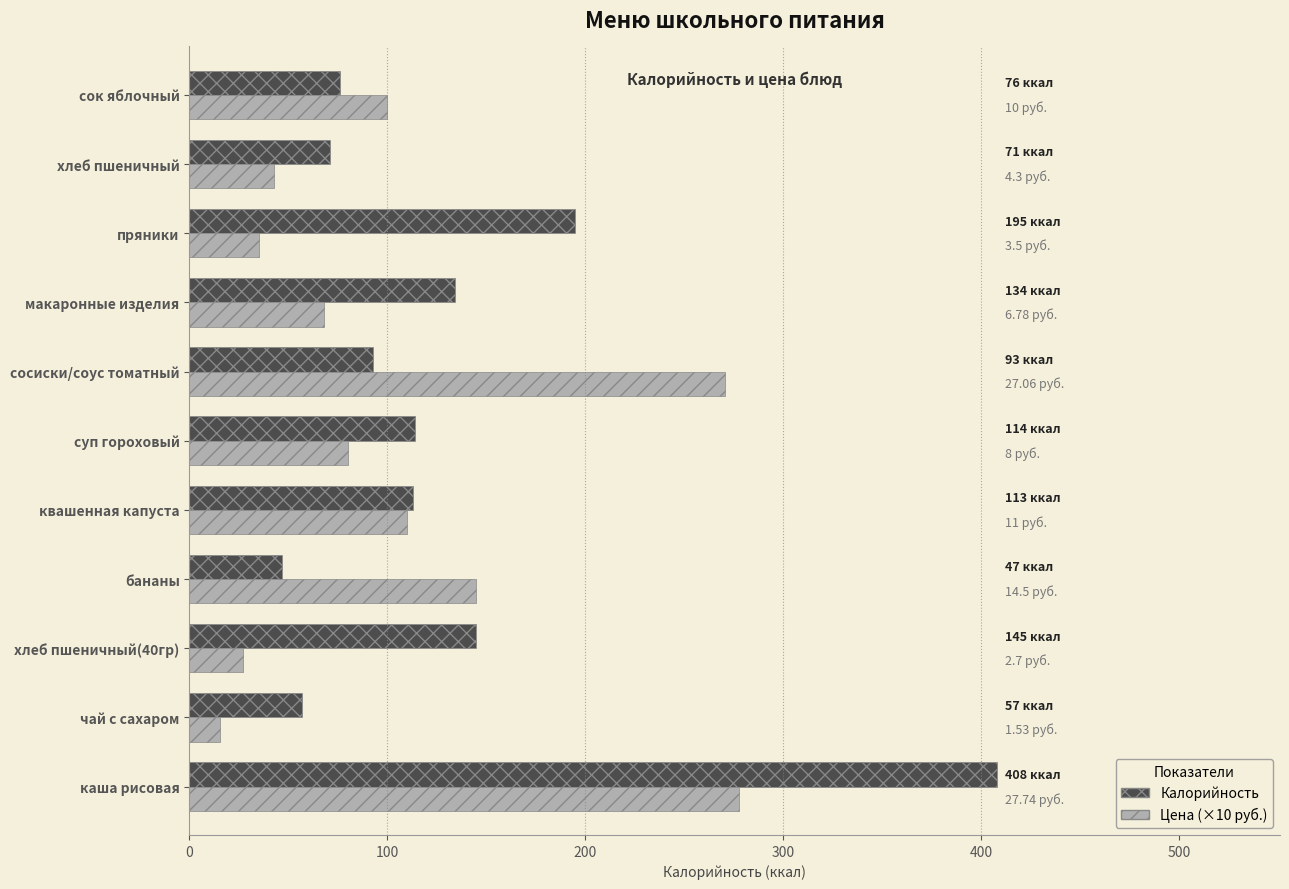

Rank the series by their average value, from lowest to highest.

Цена (×10 руб.), Калорийность